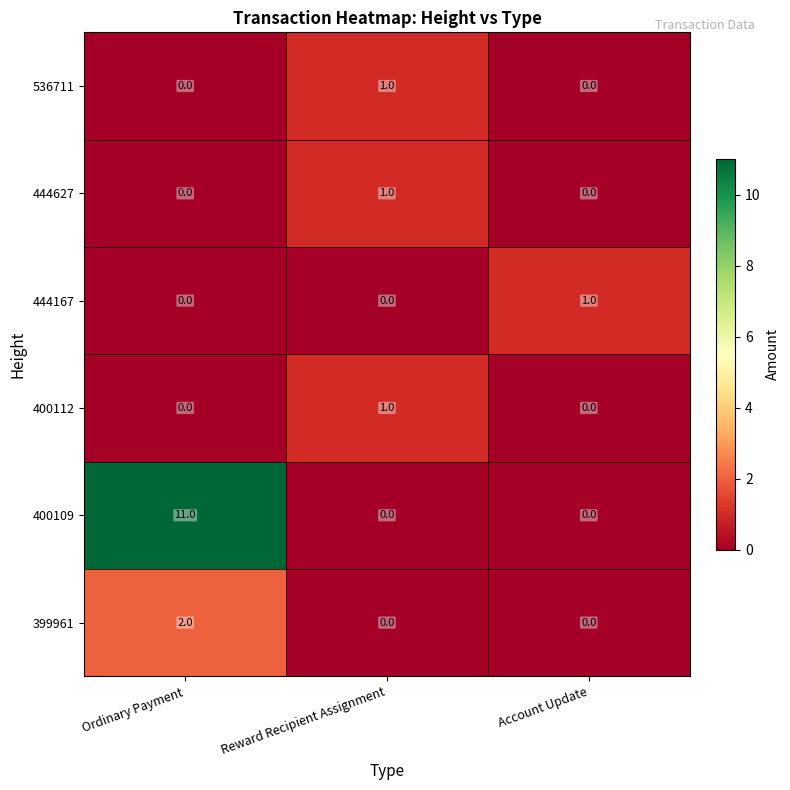

How many 536711 values are between 0 and 1?

3